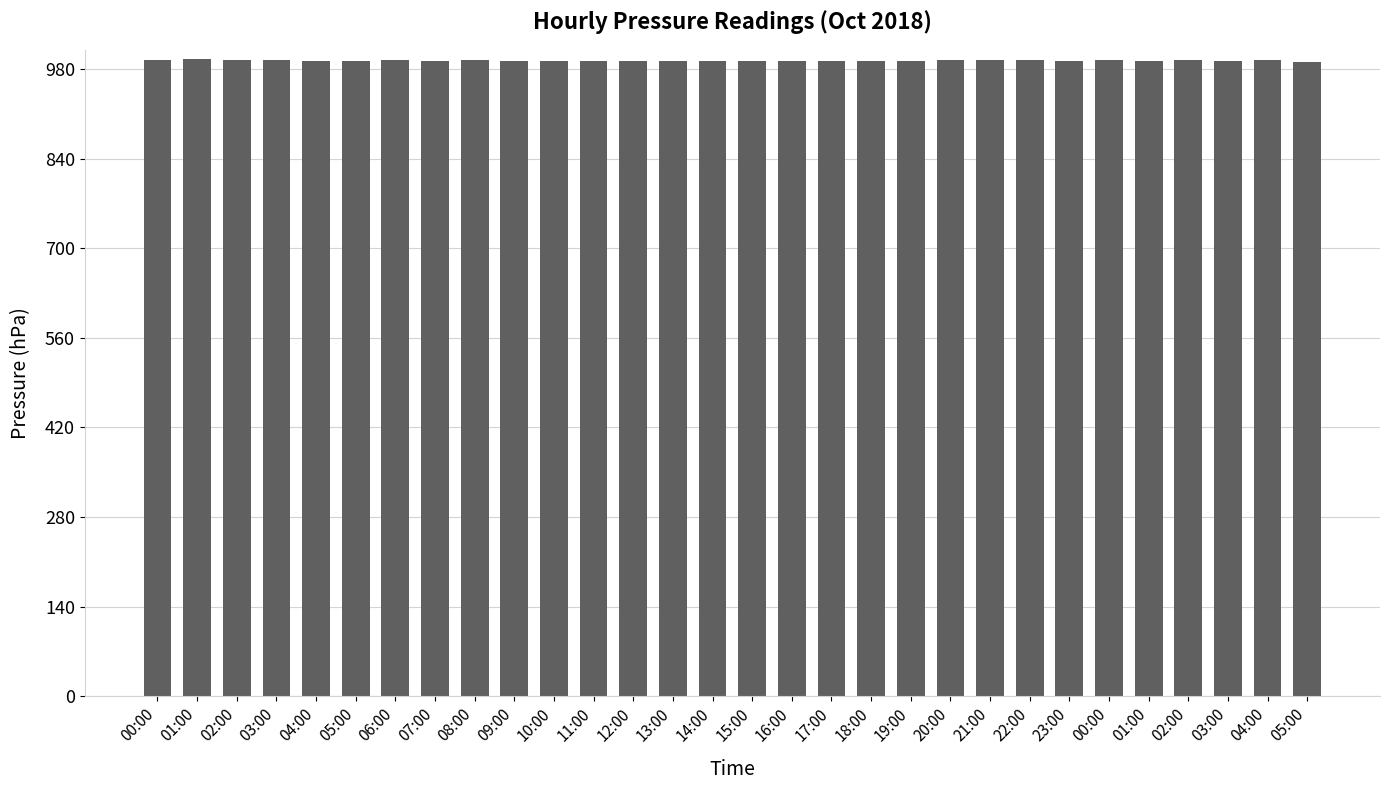

How many series are shown in this chart?

1